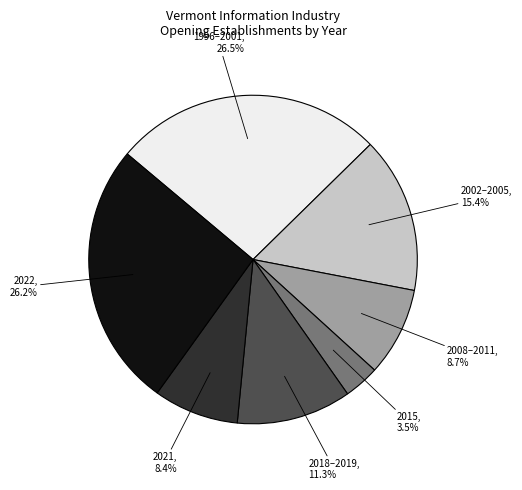

Does any single category account for the majority?

No